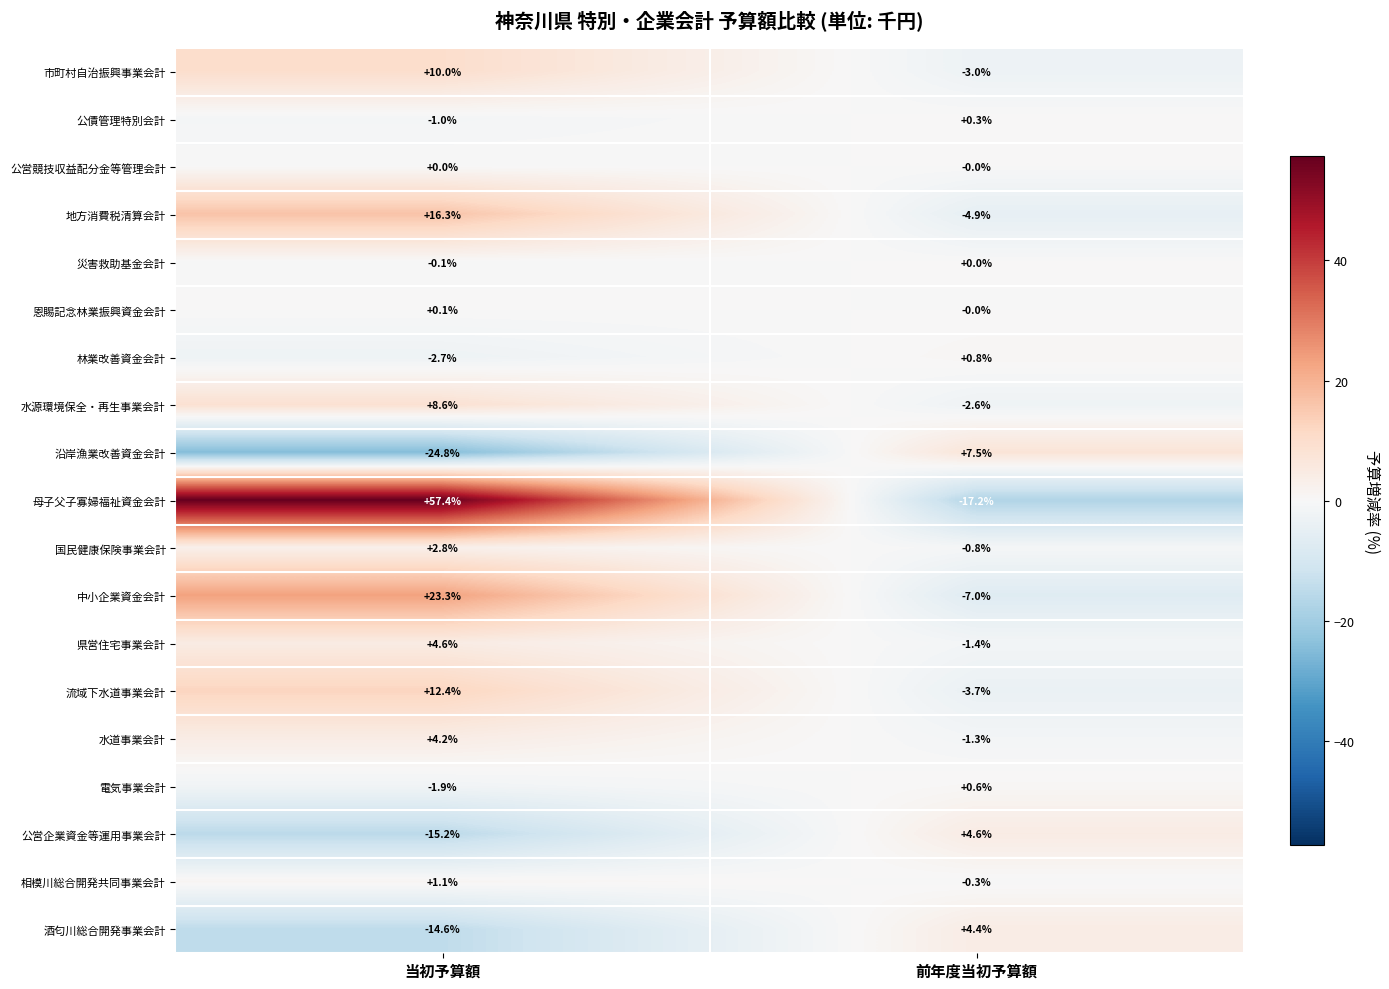

Which series has the largest total across all categories?

母子父子寡婦福祉資金会計